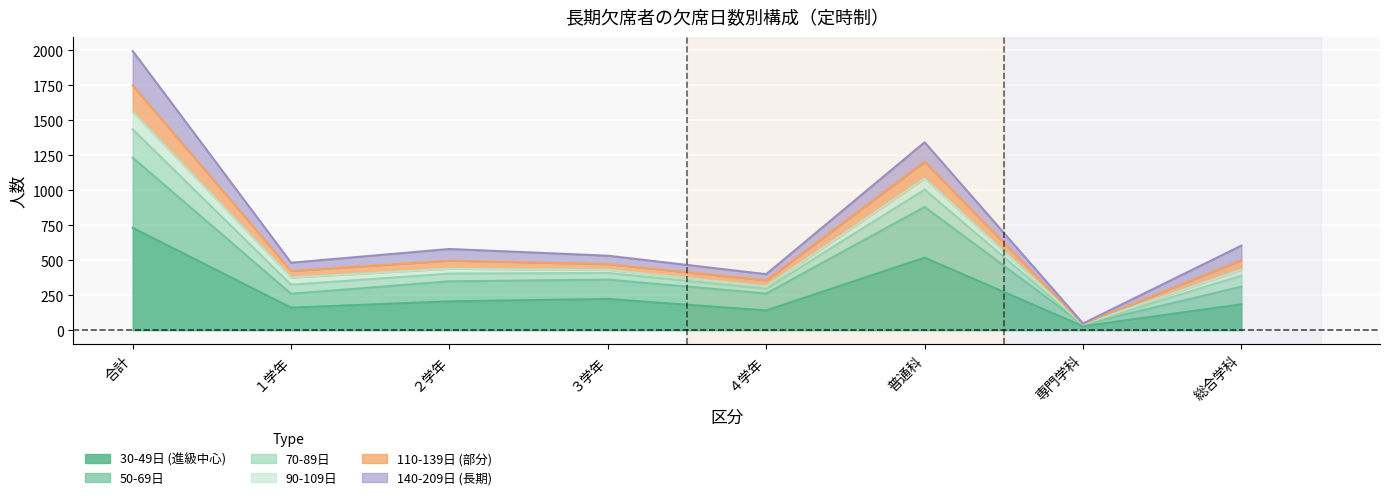

What is the difference between the maximum and minimum values in the 50-69日 series?

1191